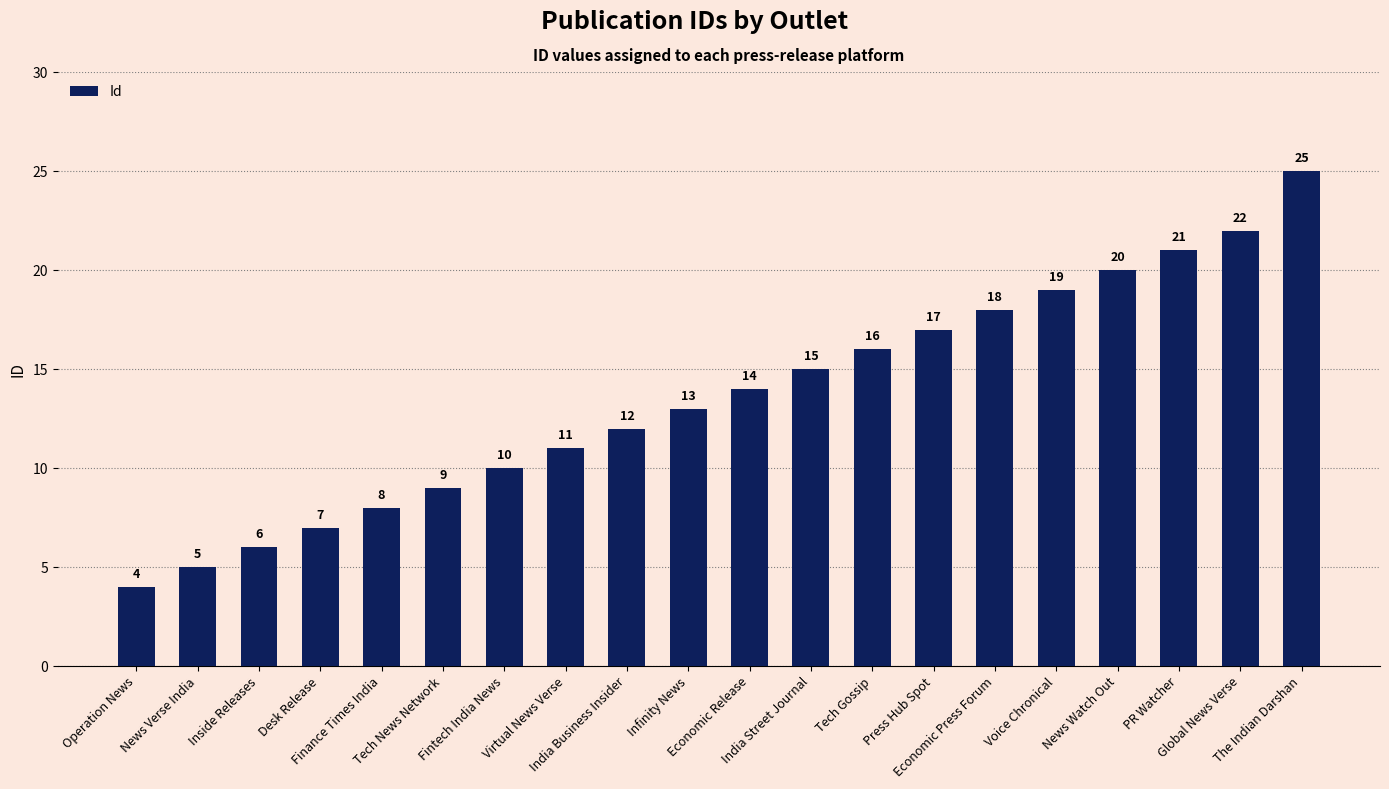

What is the label of the 14th bar from the left?

Press Hub Spot